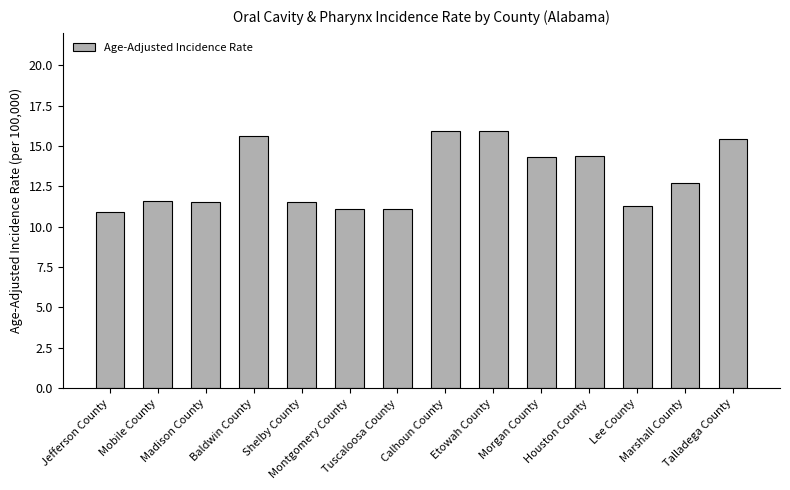

What is the greatest value displayed?

15.9